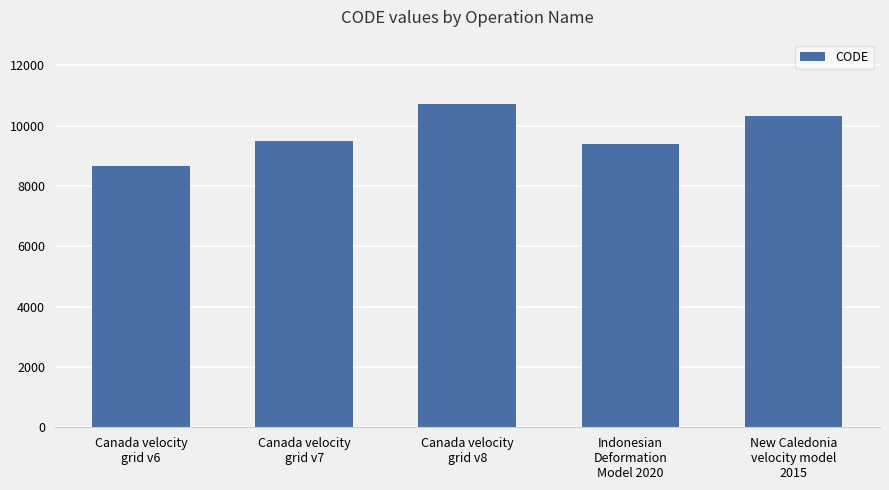

Reading left to right, list all the values displayed in this chart.

8676	9483	10707	9375	10323